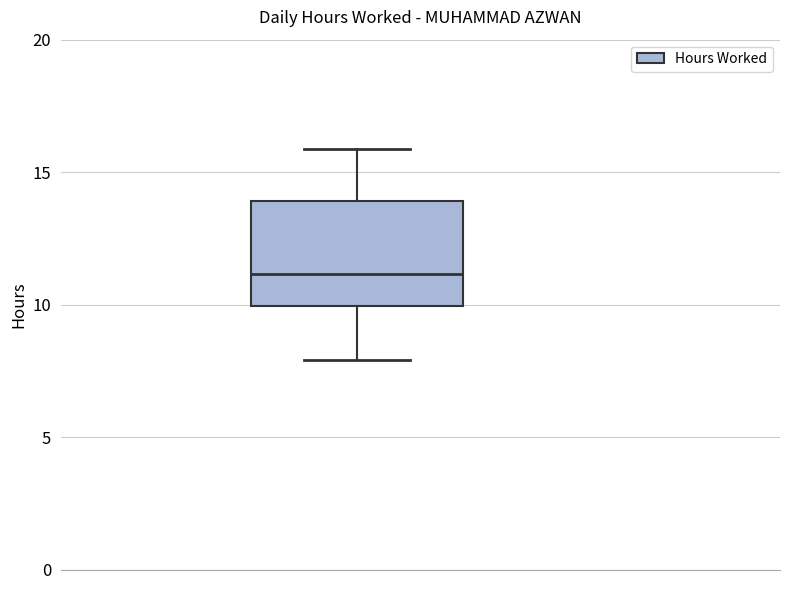

Where does the median line of the box sit on the y-axis? The values are not printed on the chart, so give them approximately, as read against the axis.

11